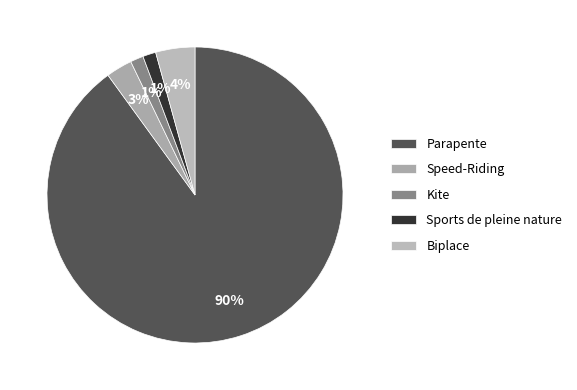

Count the number of slices in the pie.

5